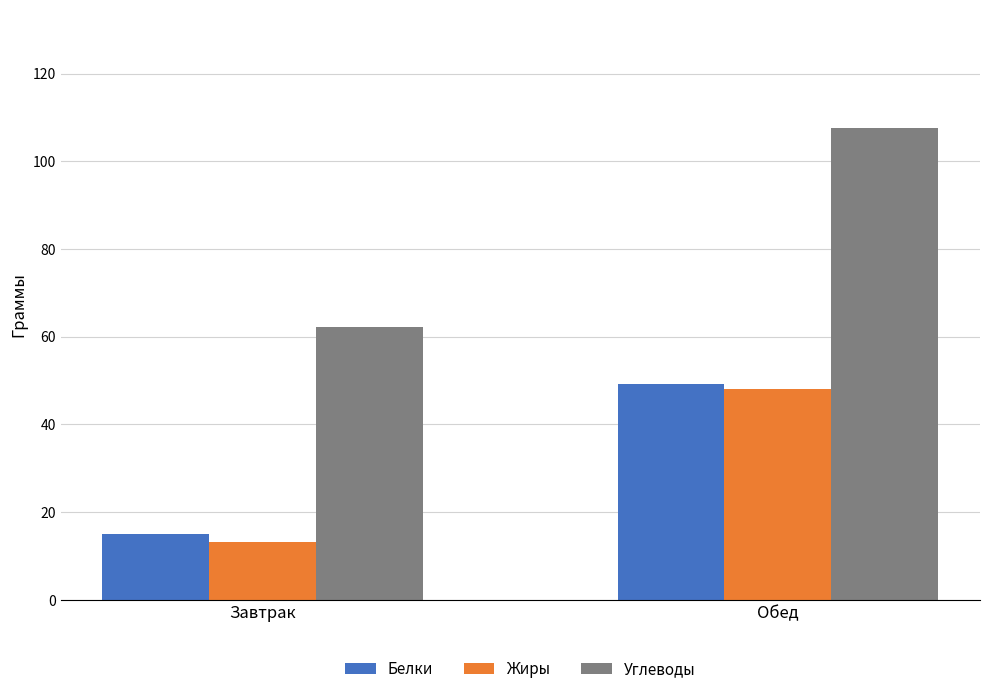

Reading left to right, what are all the values shown in this chart?

Белки: Завтрак=15.1	Обед=49.2
Жиры: Завтрак=13.1	Обед=48.2
Углеводы: Завтрак=62.3	Обед=107.6